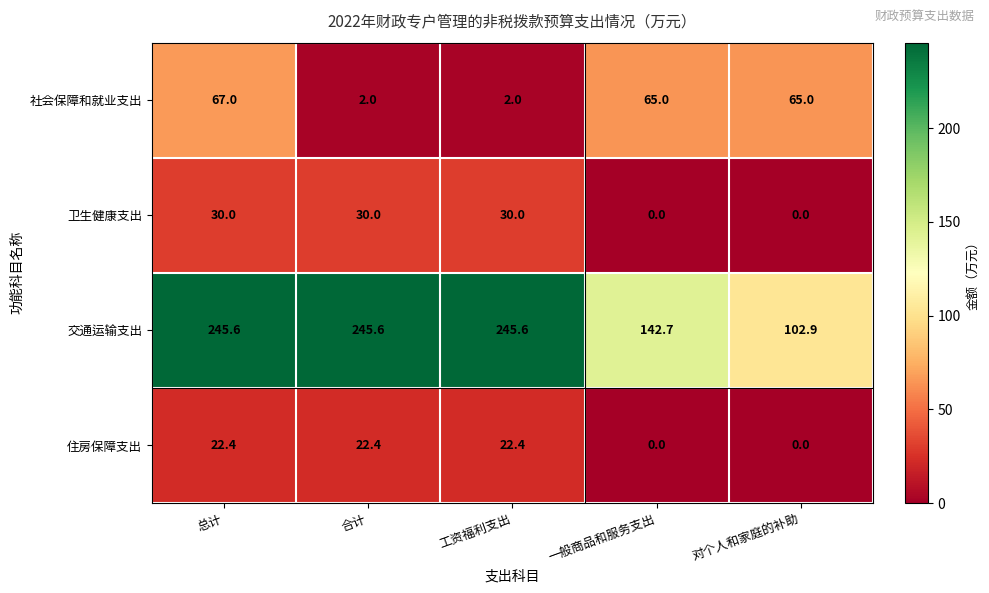

What is the difference between the 卫生健康支出 values at 一般商品和服务支出 and 合计?

30.0